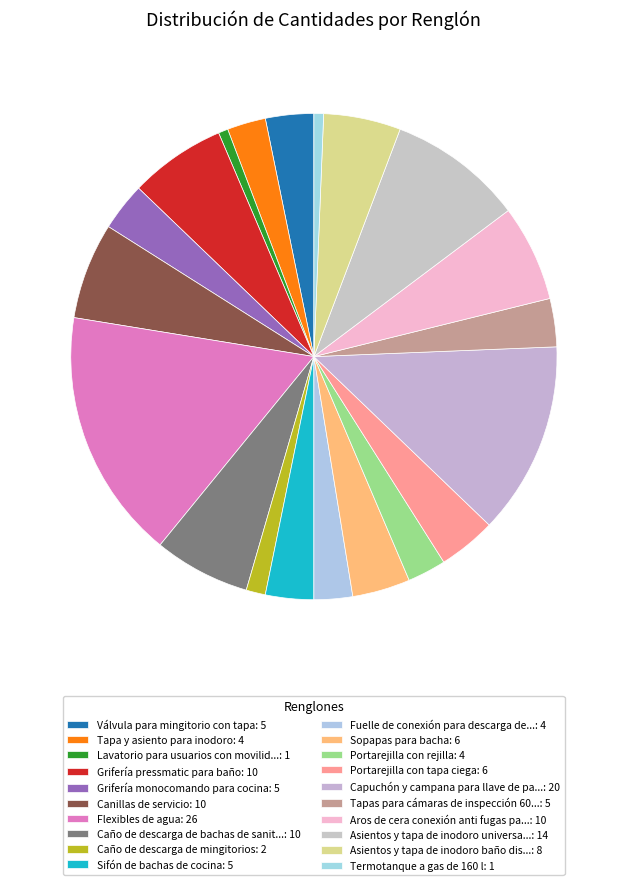

How many segments does this pie chart have?

20